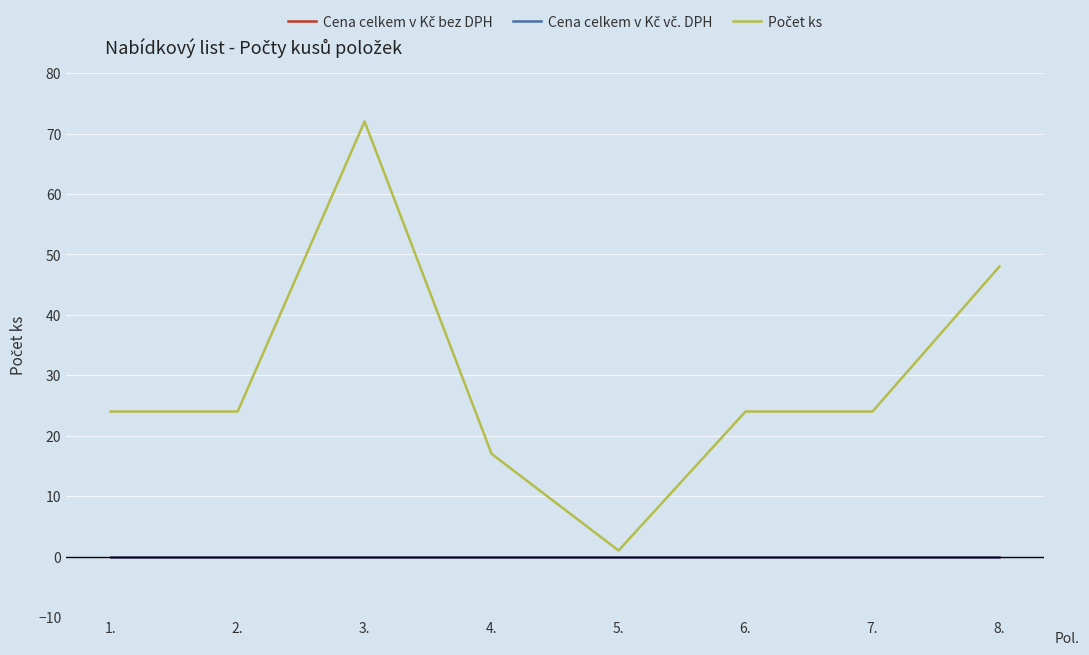

True or false: Počet ks and Cena celkem v Kč vč. DPH intersect in this chart.

False